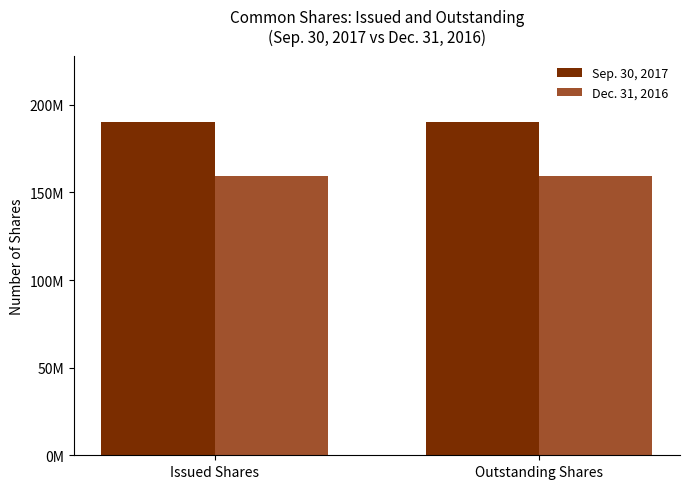

Does the chart contain stacked bars?

No